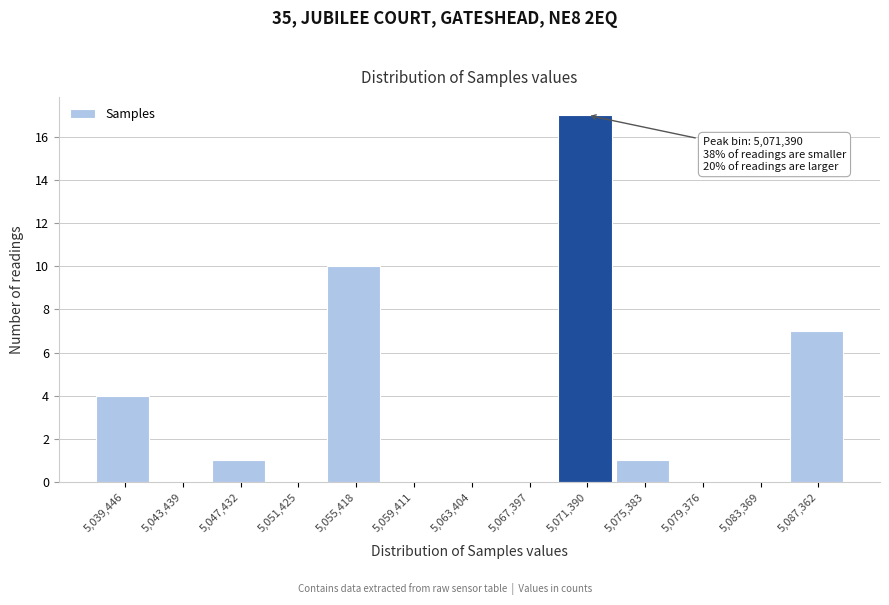

Reading left to right, what are all the values shown in this chart?

5,039,446=4	5,043,439=0	5,047,432=1	5,051,425=0	5,055,418=10	5,059,411=0	5,063,404=0	5,067,397=0	5,071,390=17	5,075,383=1	5,079,376=0	5,083,369=0	5,087,362=7